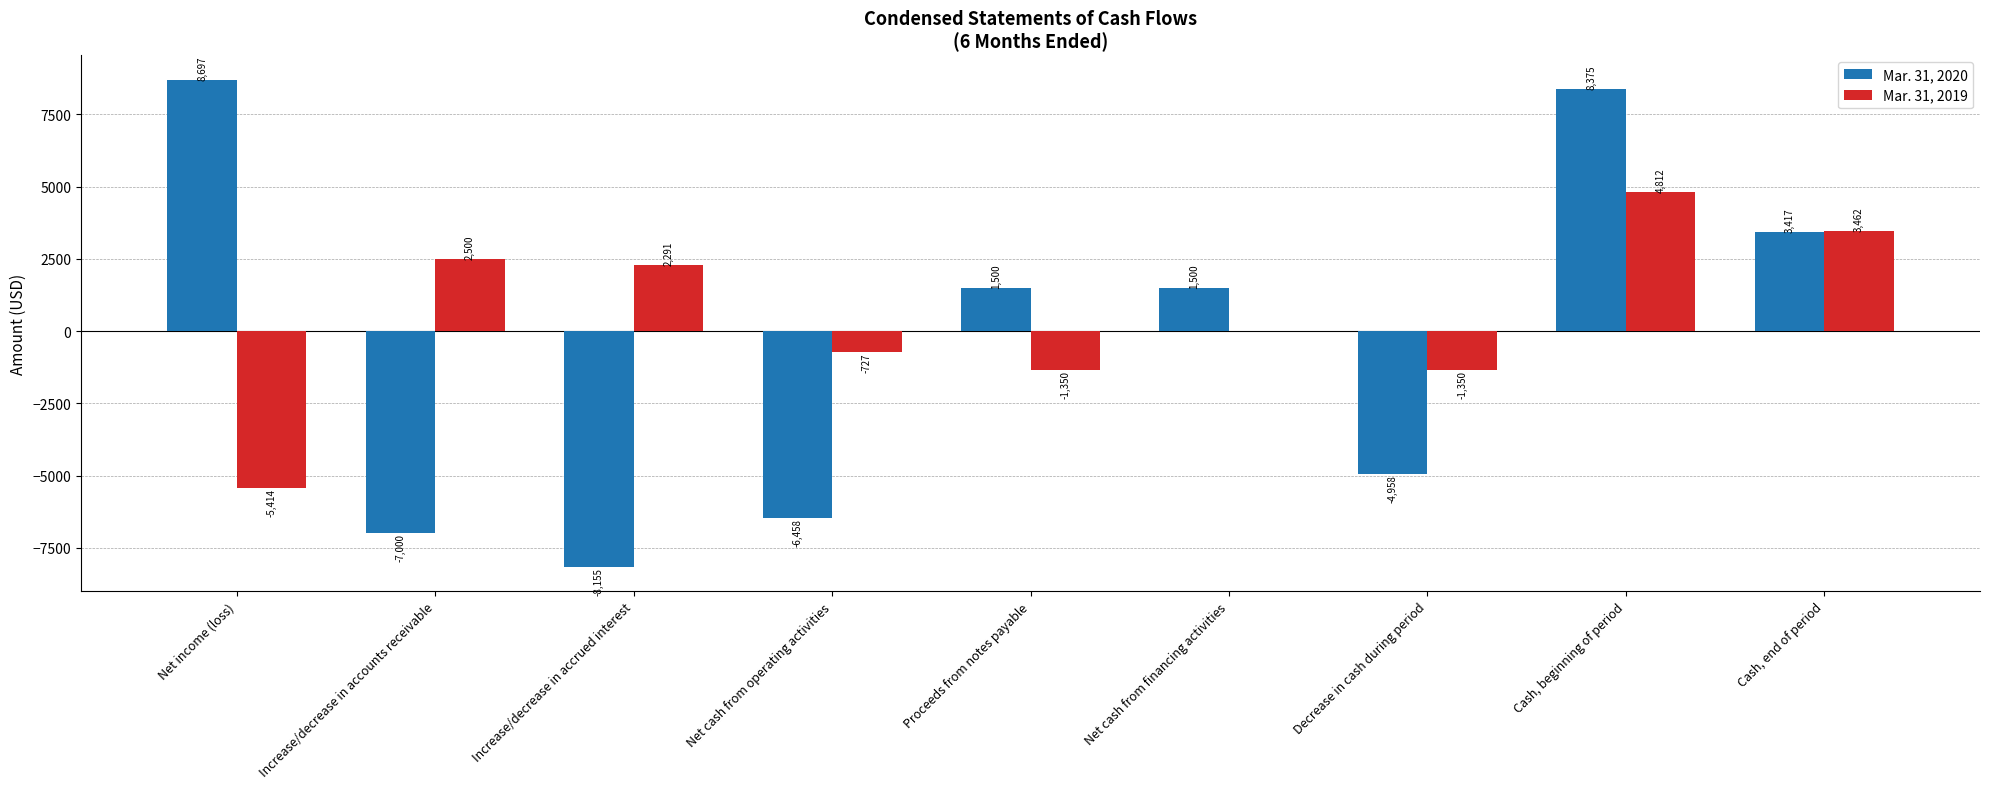

What is the difference between the Mar. 31, 2019 values at Net cash from financing activities and Increase/decrease in accounts receivable?

2500